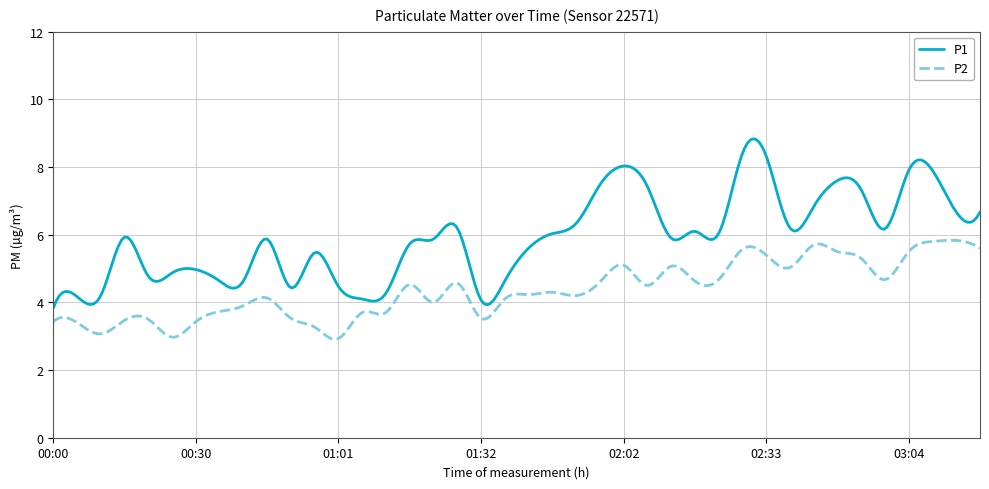

What is the maximum value for P1?

8.8